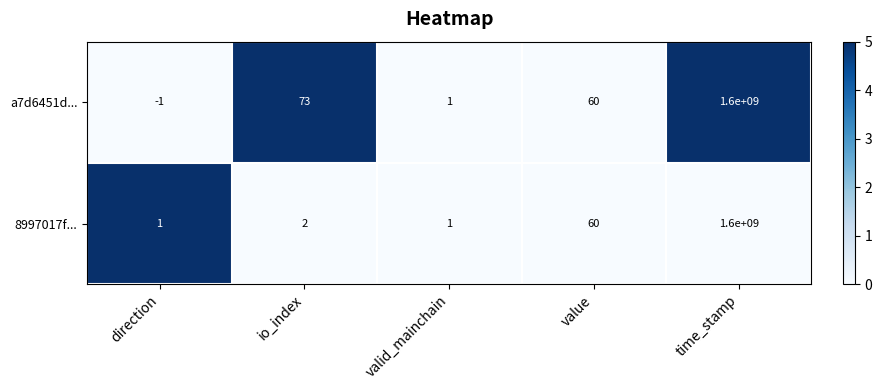

Is the value of a7d6451d... at io_index greater than the value of 8997017f... at time_stamp?

No